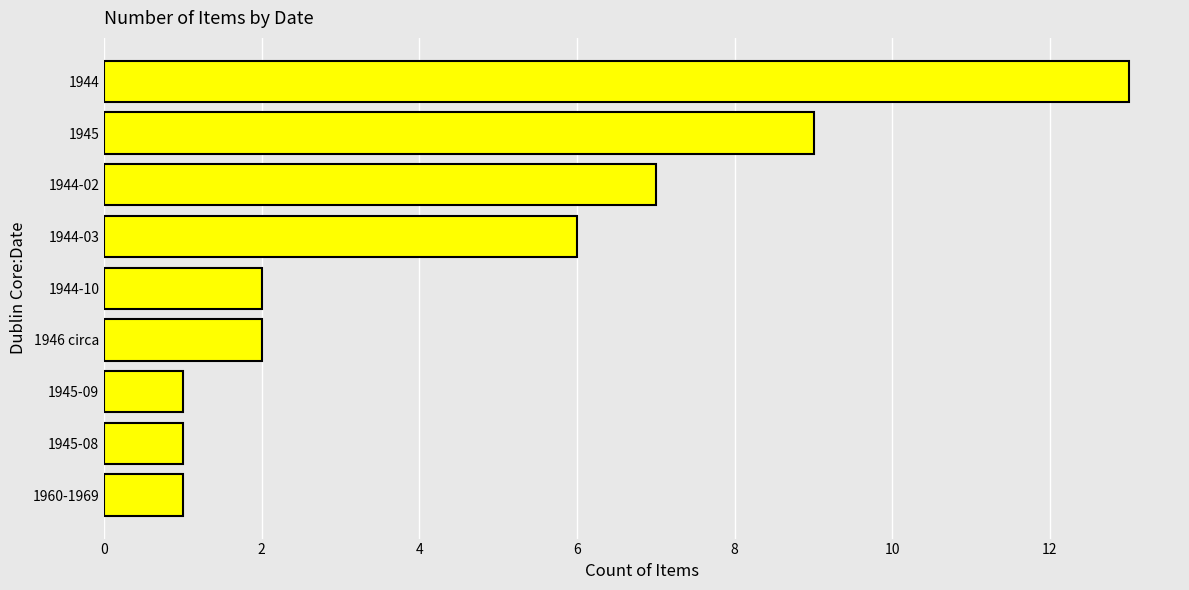

Reading bottom to top, what are all the values shown in this chart?

1960-1969=1	1945-08=1	1945-09=1	1946 circa=2	1944-10=2	1944-03=6	1944-02=7	1945=9	1944=13